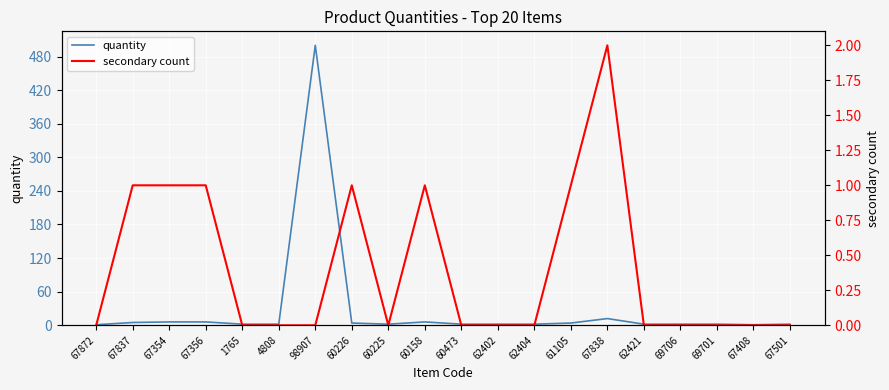

At which category does the chart reach its peak across all series?

98907